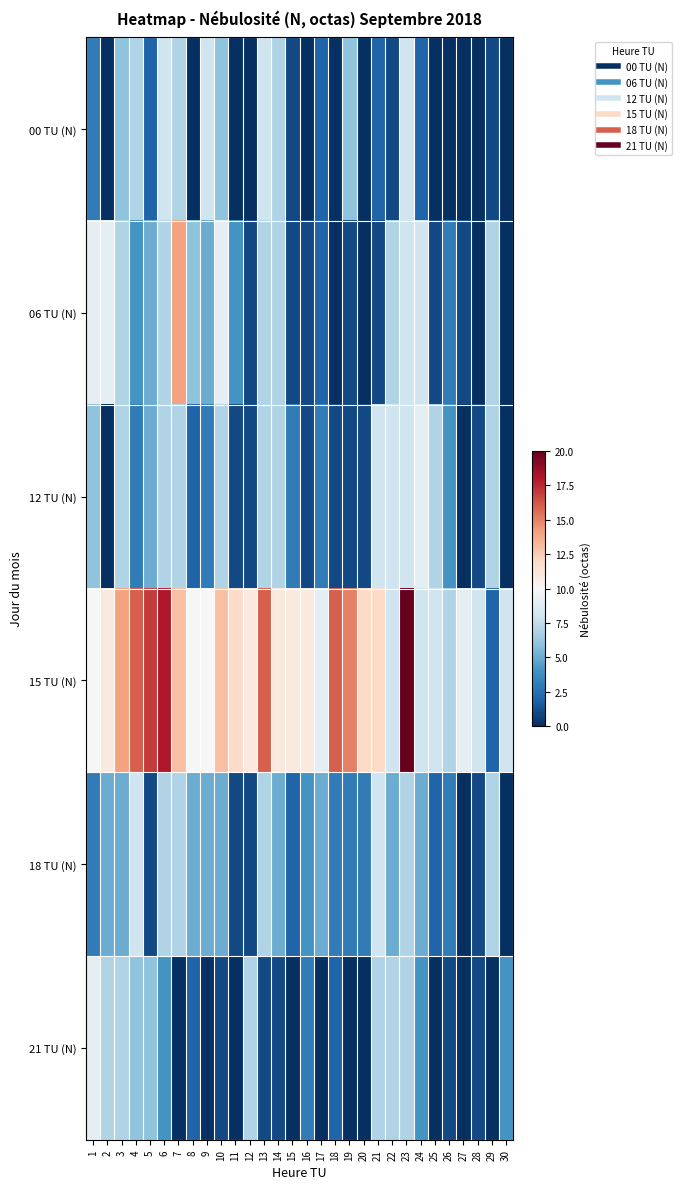

Which series has the widest spread of values?

15 TU (N)